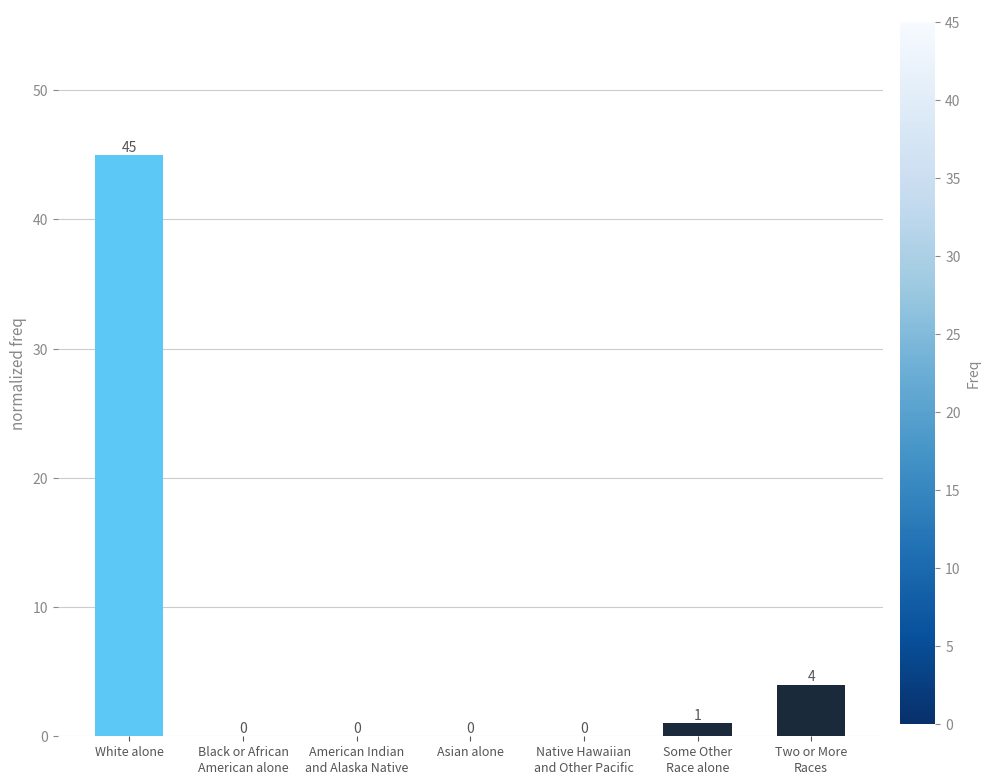

The chart shows a value of 16 at White alone. True or false?

False